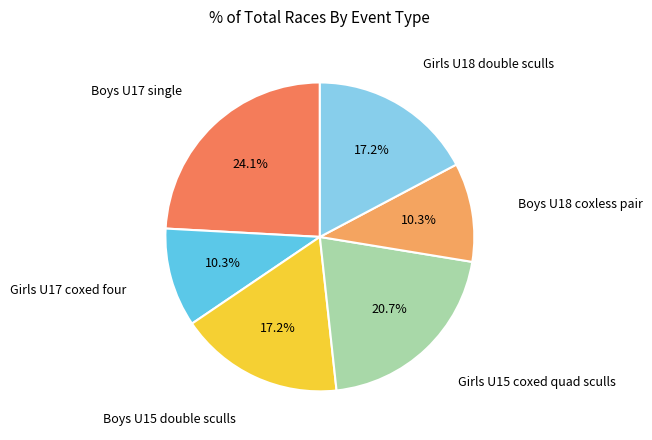

Does any single category account for the majority?

No